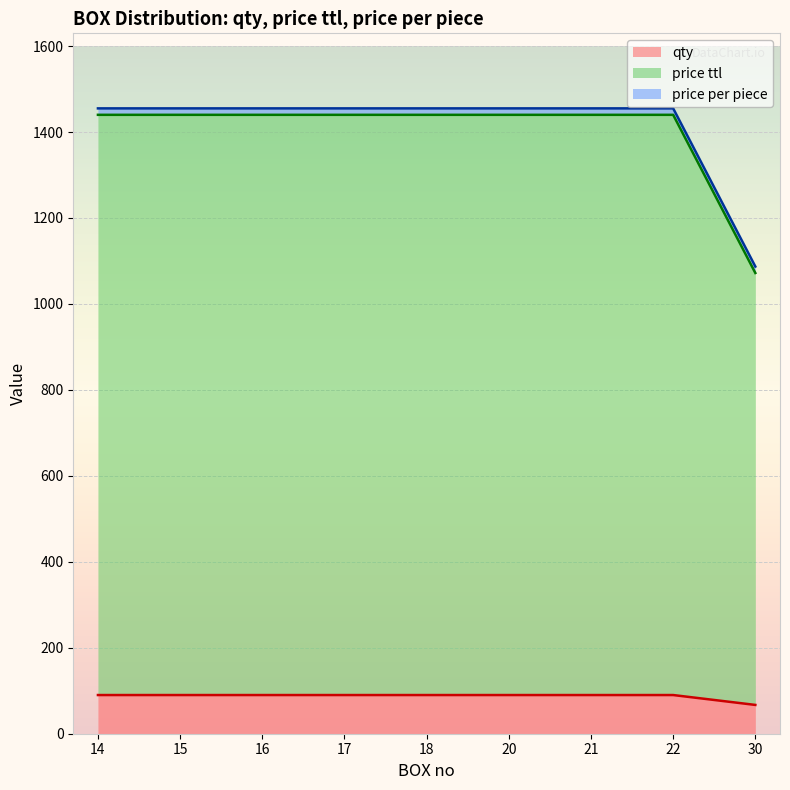

Does the chart display data point markers on the line(s)?

No